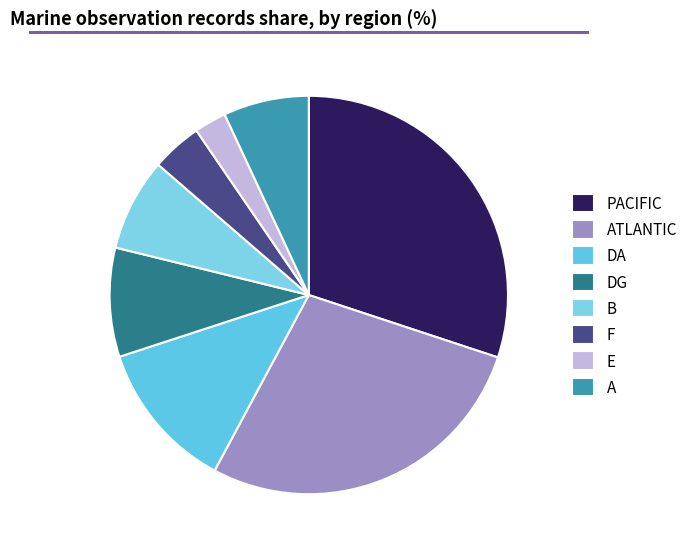

How many slices are in this pie chart?

8